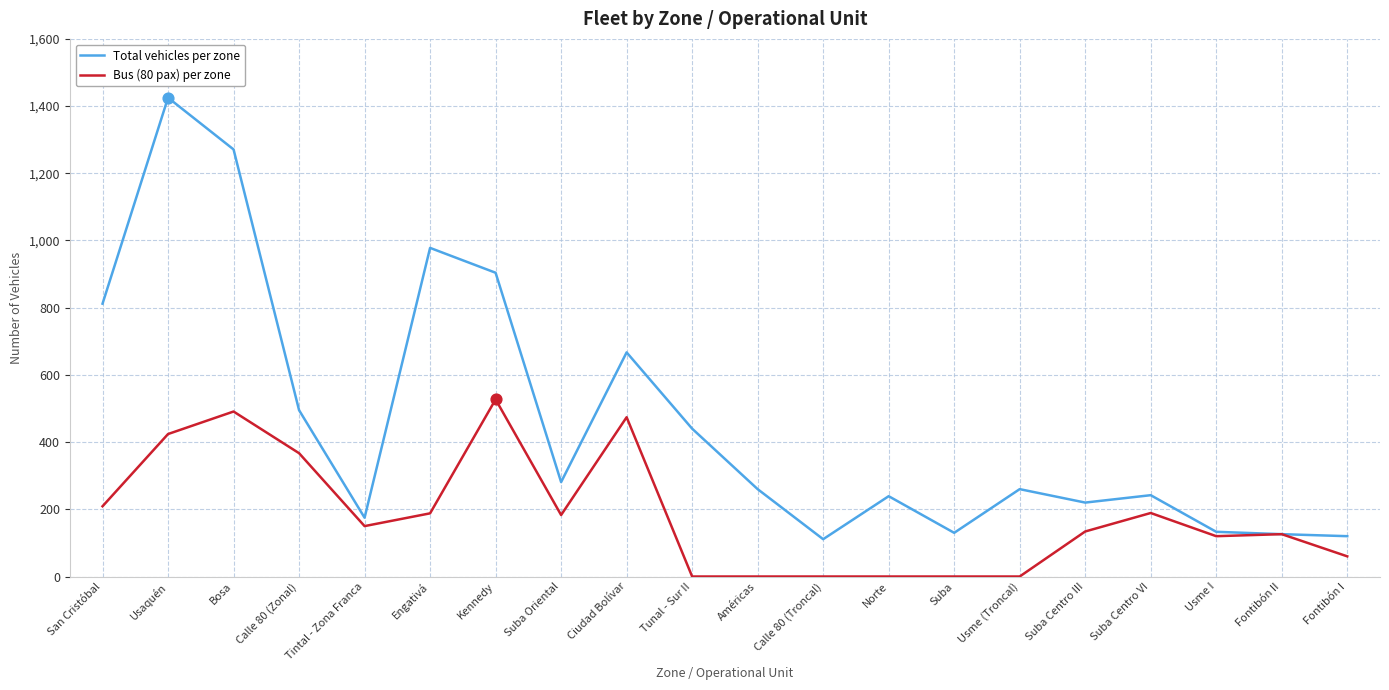

At how many categories does at least one series exceed 561?

6